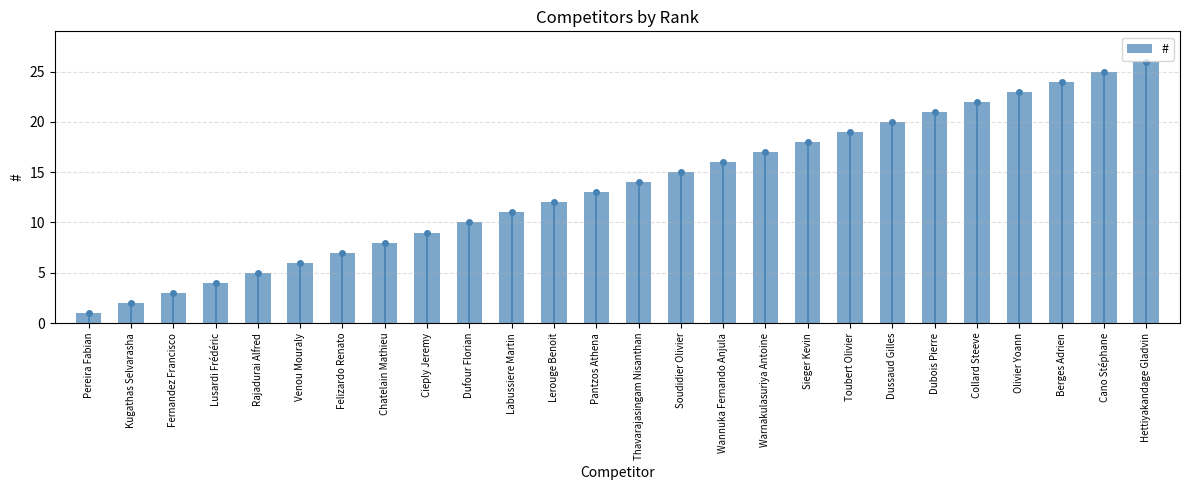

What is the minimum value shown in the chart?

1